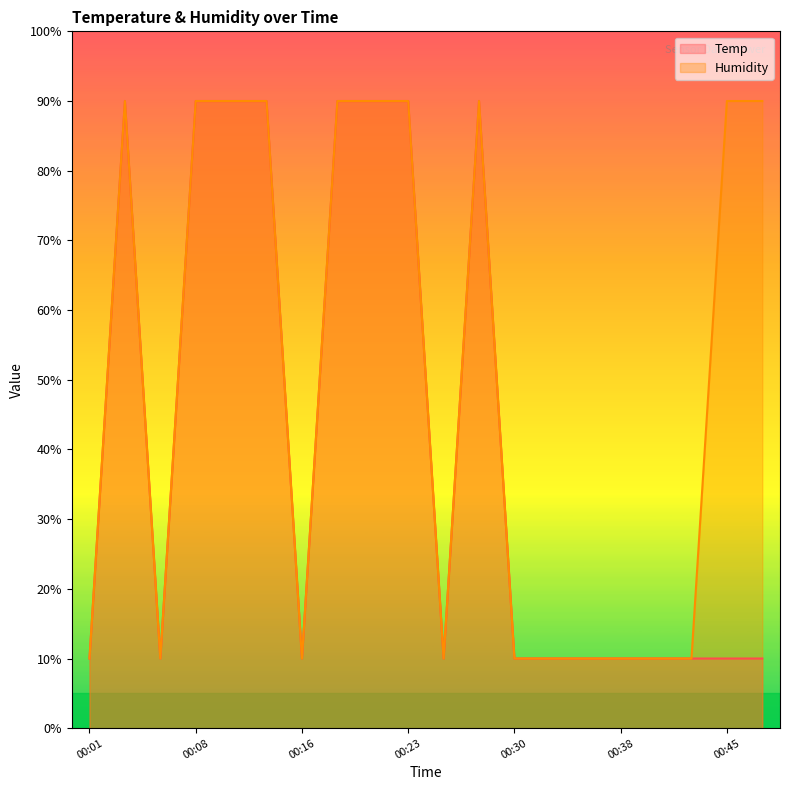

Does the chart display data point markers on the line(s)?

No